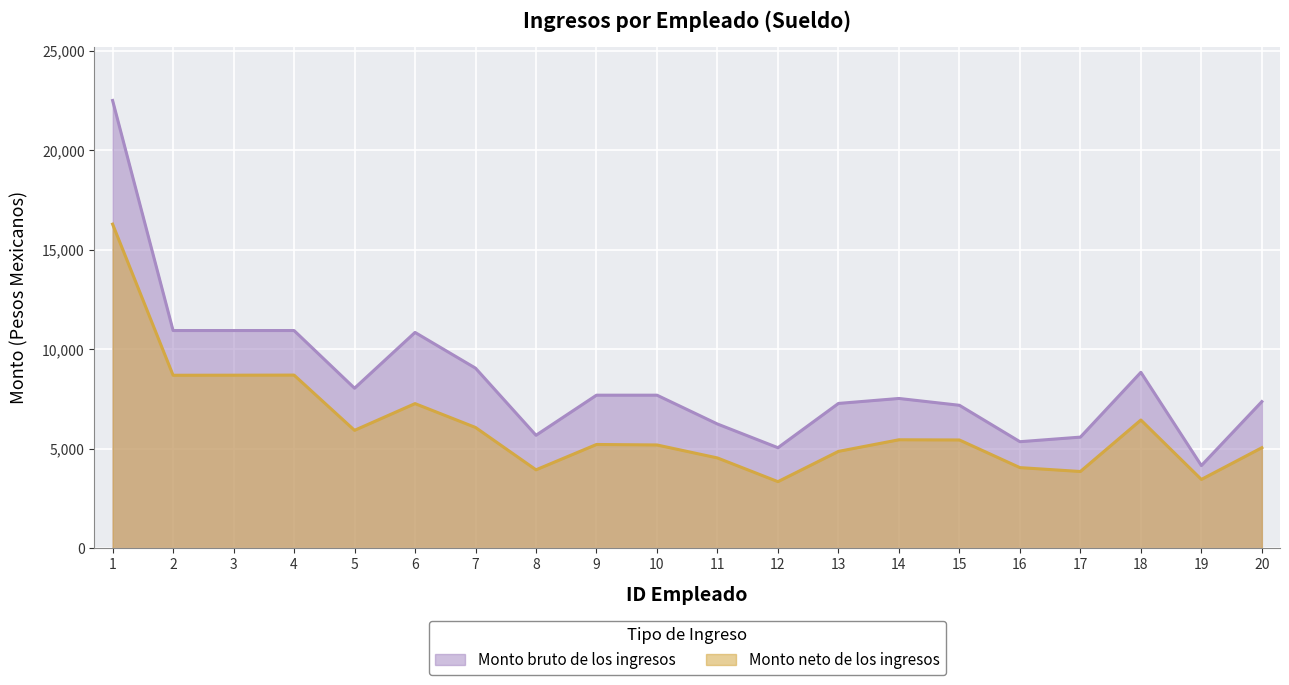

At which label does Monto bruto de los ingresos first exceed 7694?

1